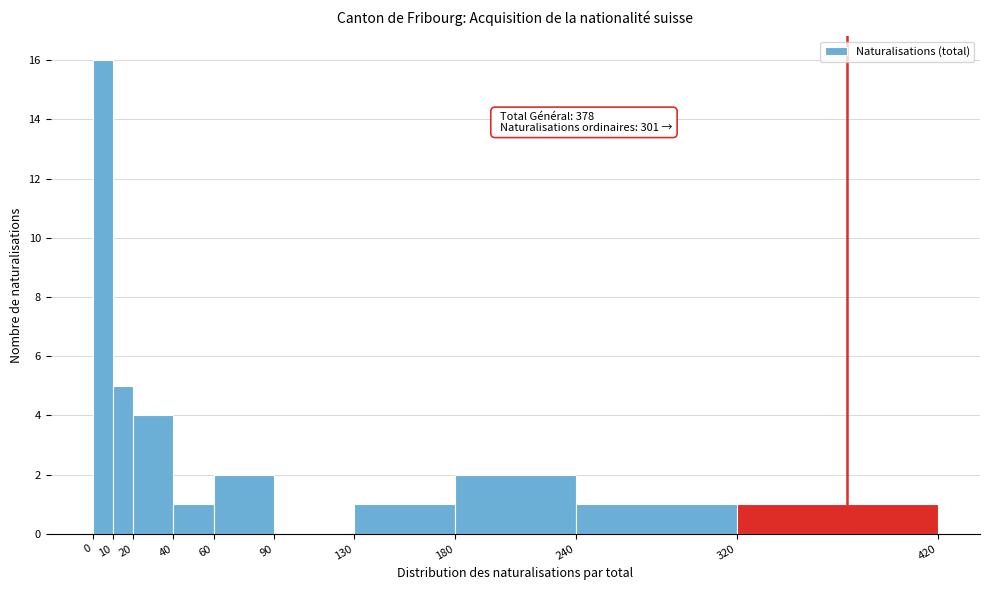

Over which range of the x-axis is the bar tallest?

0 to 10